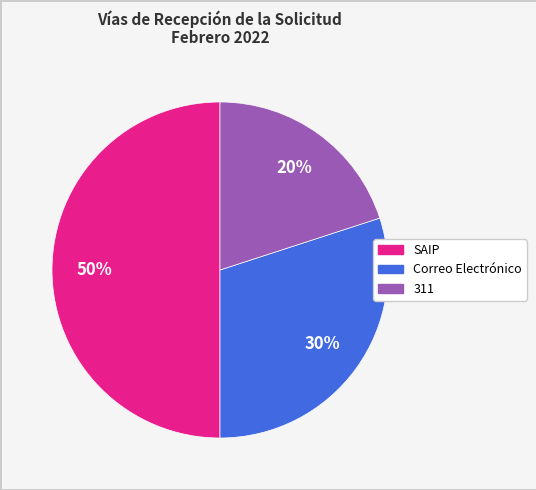

What is the smallest slice in the pie chart?

311